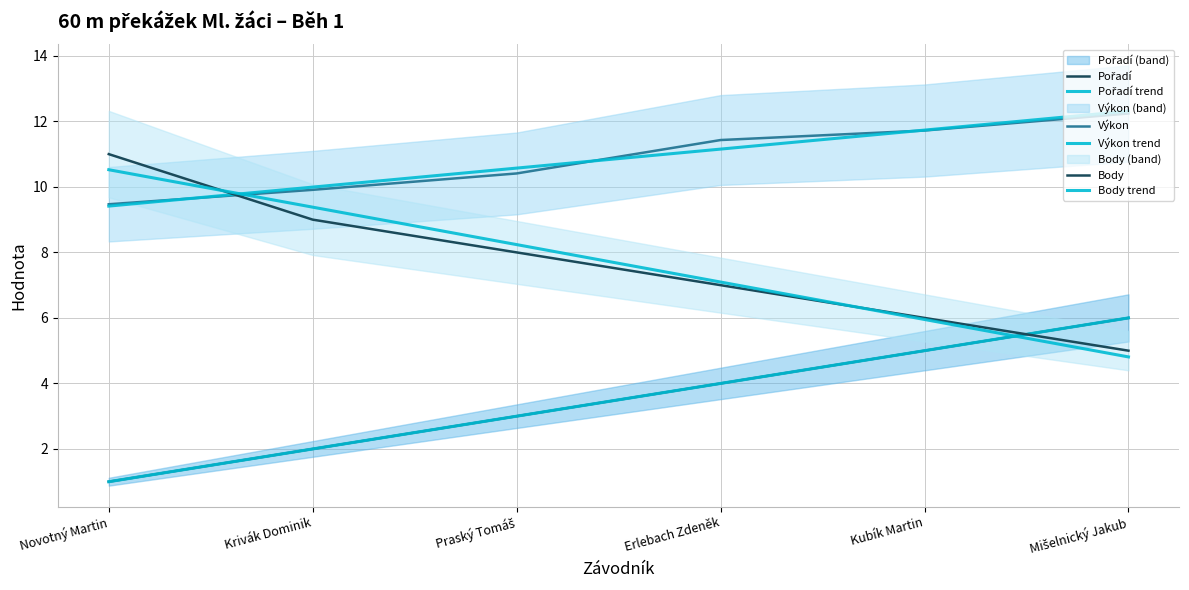

What is the minimum value for Body trend?

4.8